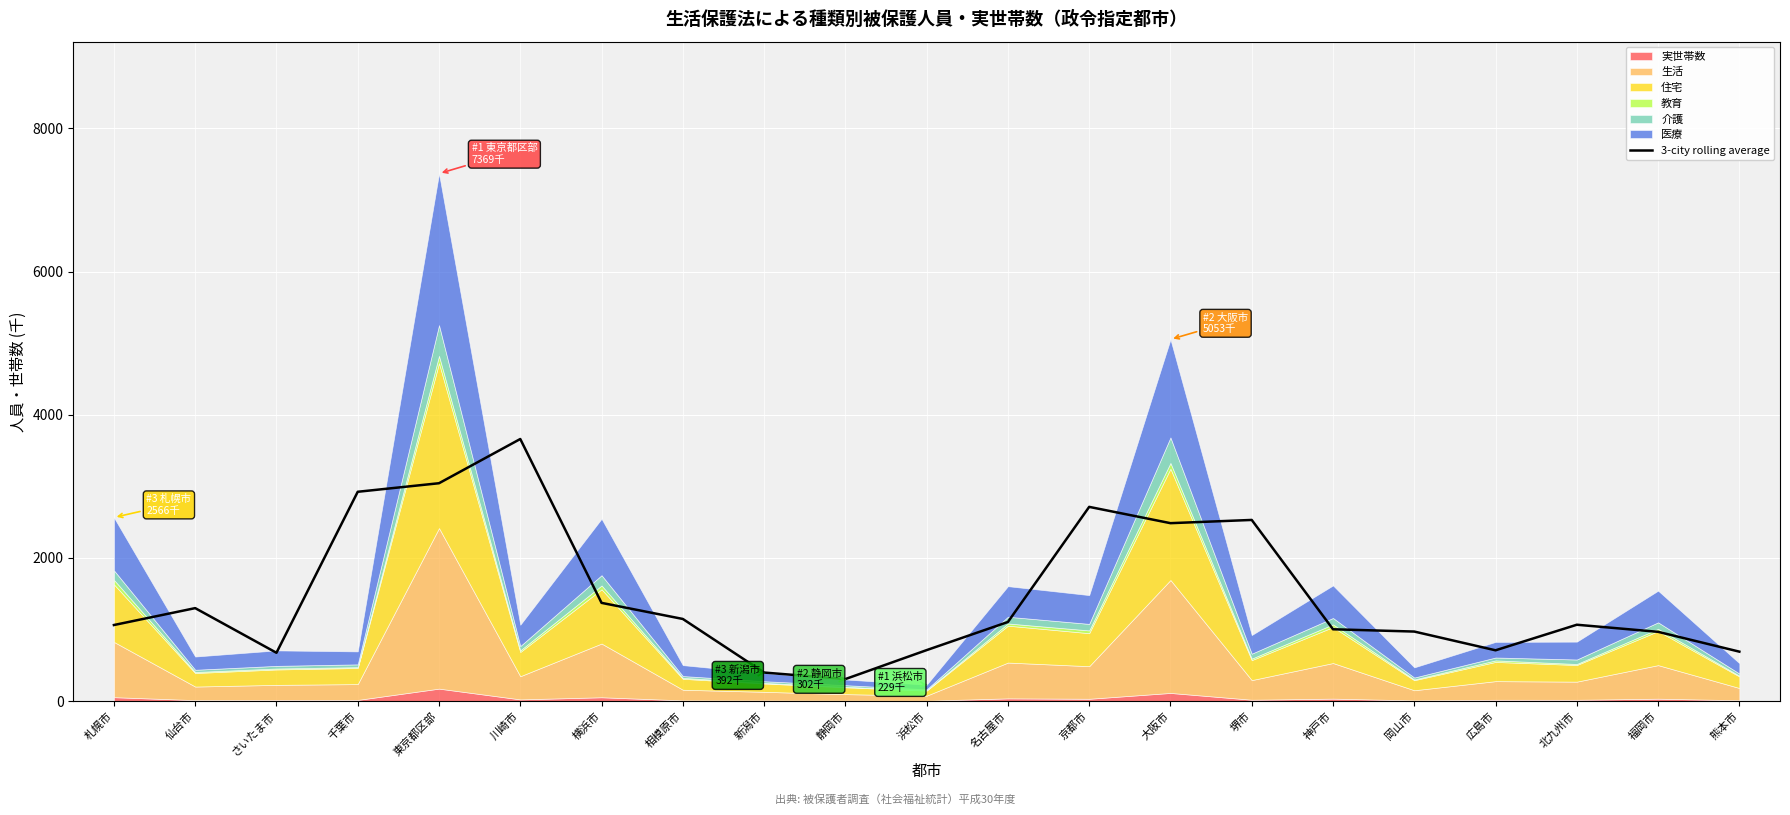

What position from the left is 川崎市?

6